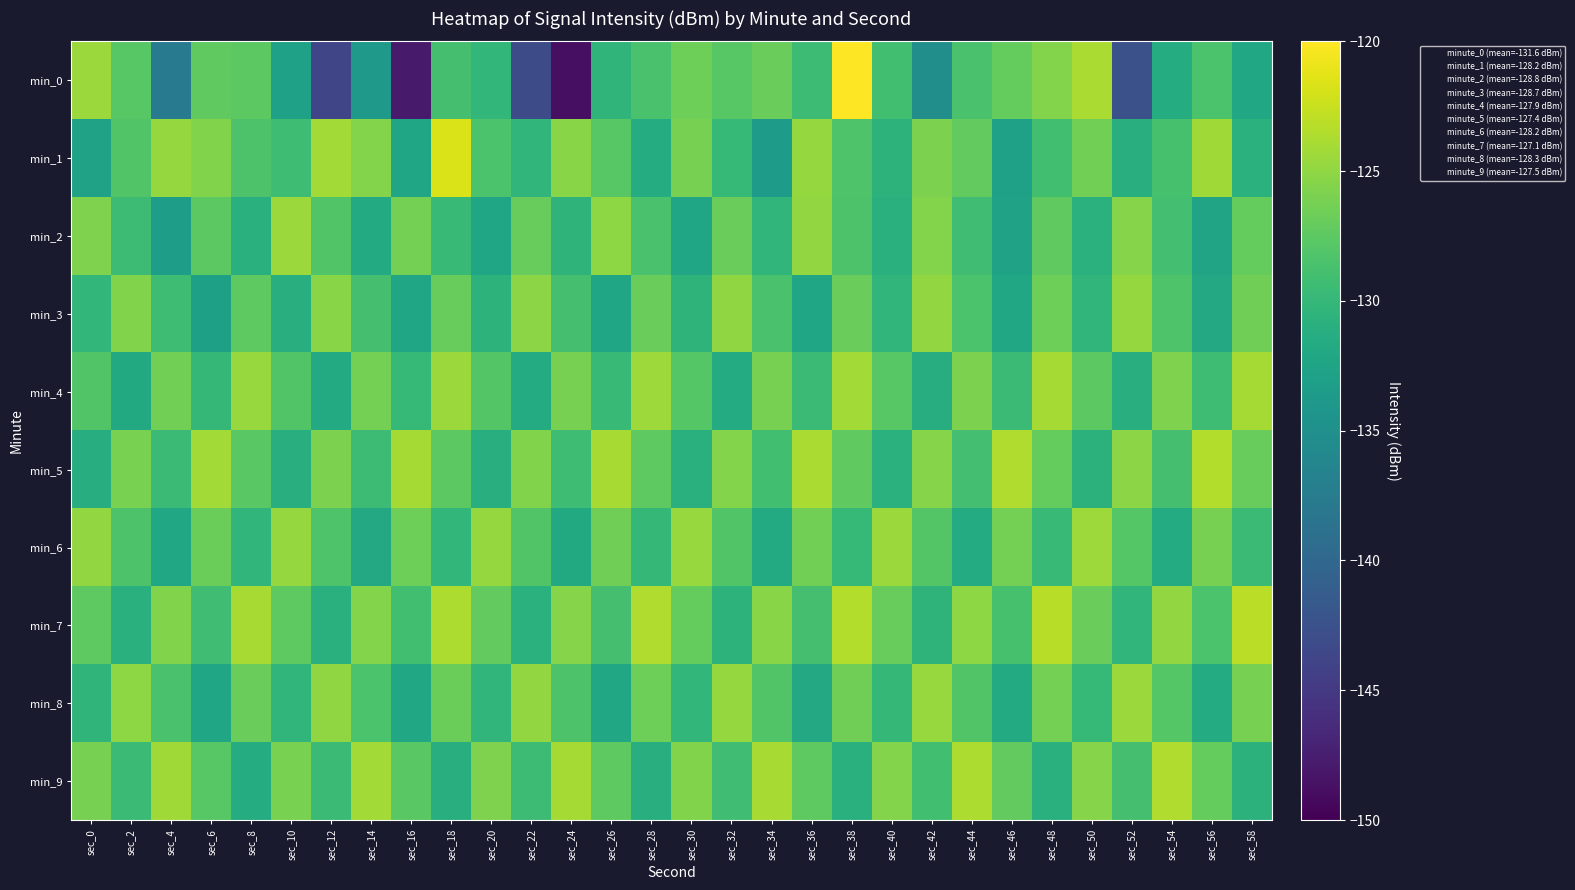

List the series in order of their peak value, highest first.

min_0, min_1, min_7, min_5, min_9, min_4, min_6, min_2, min_8, min_3